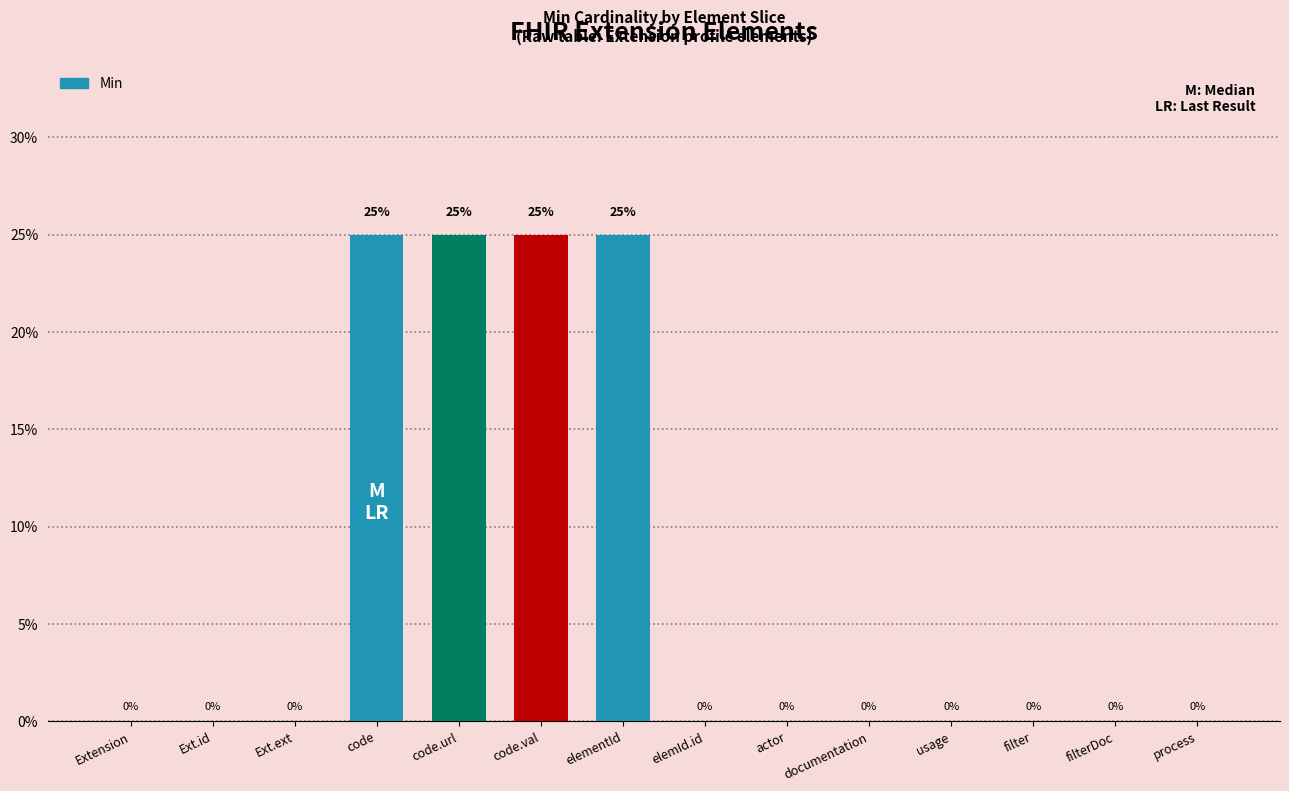

What is the change in value from Ext.id to code?

+25